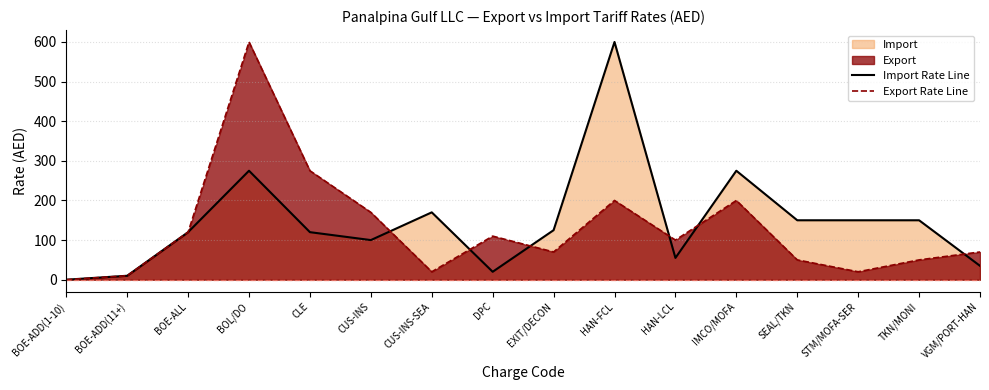

Which category has the highest value in the Import Rate Line series?

HAN-FCL